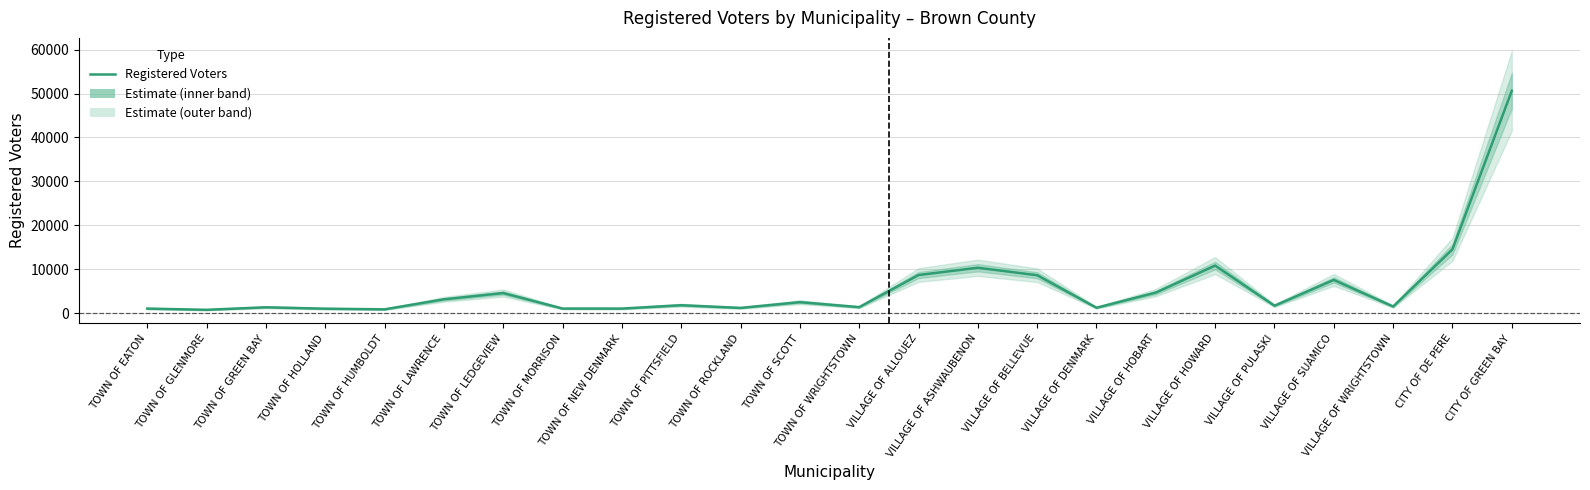

What is the minimum value shown in the chart?

741